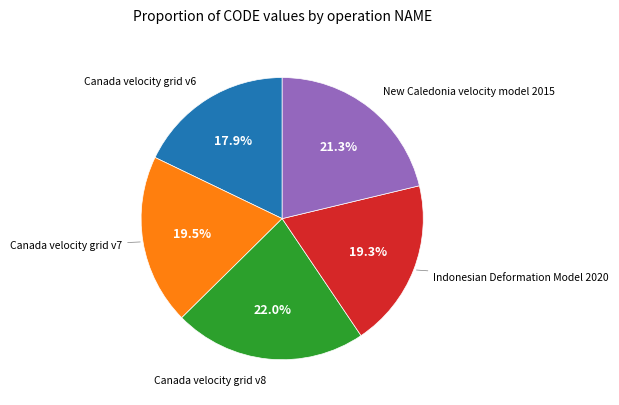

Does any single category account for the majority?

No